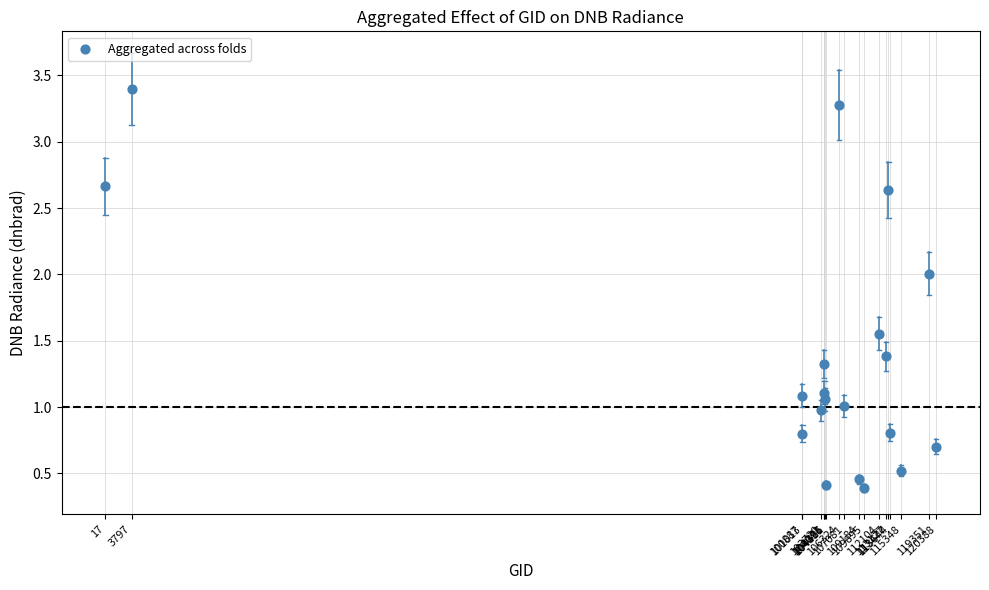

What is the range of Y values (max minus min)?

3.0